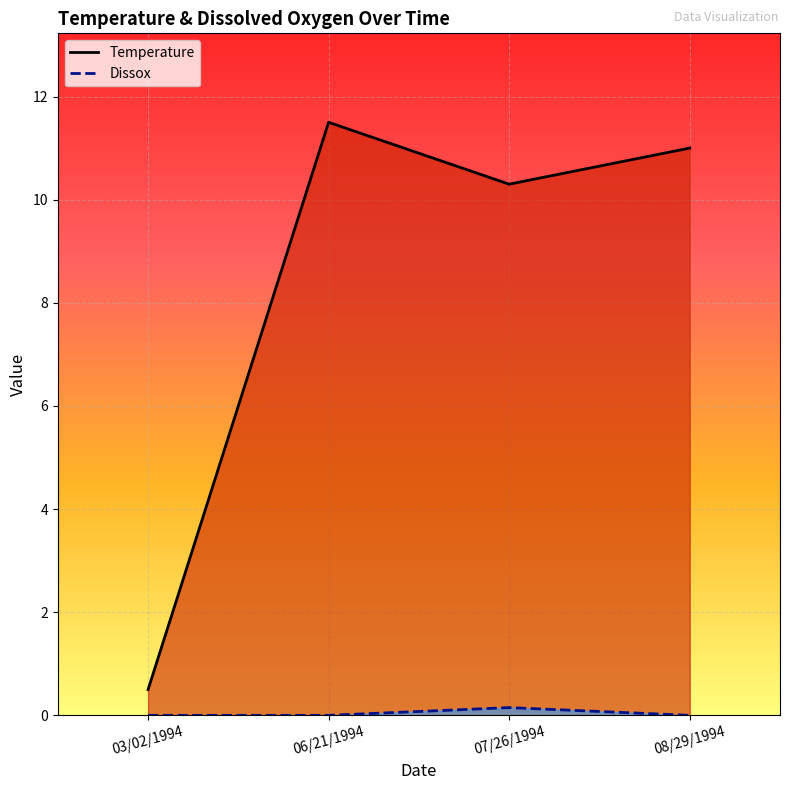

True or false: Dissox has more than 1 points higher than both neighbors.

False